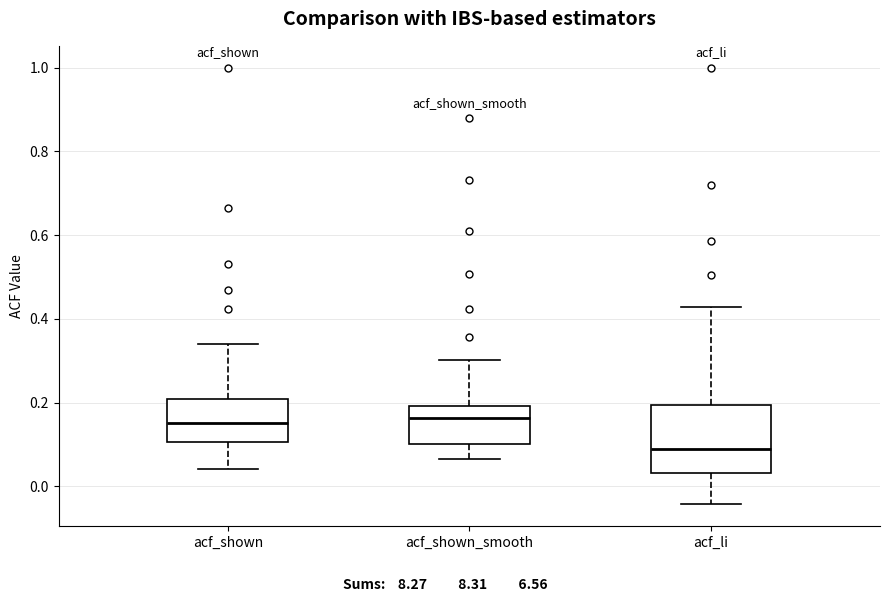

Reading left to right, read every box against the y-axis: the position of its median line, the range the box covers, and the ends of its whiskers. The values are not printed on the chart, so give them approximately, as read against the axis.

acf_shown: median 0.16, box 0.10 to 0.20, whiskers 0.04 to 0.34
acf_shown_smooth: median 0.16, box 0.10 to 0.20, whiskers 0.06 to 0.30
acf_li: median 0.10, box 0.04 to 0.20, whiskers -0.04 to 0.42